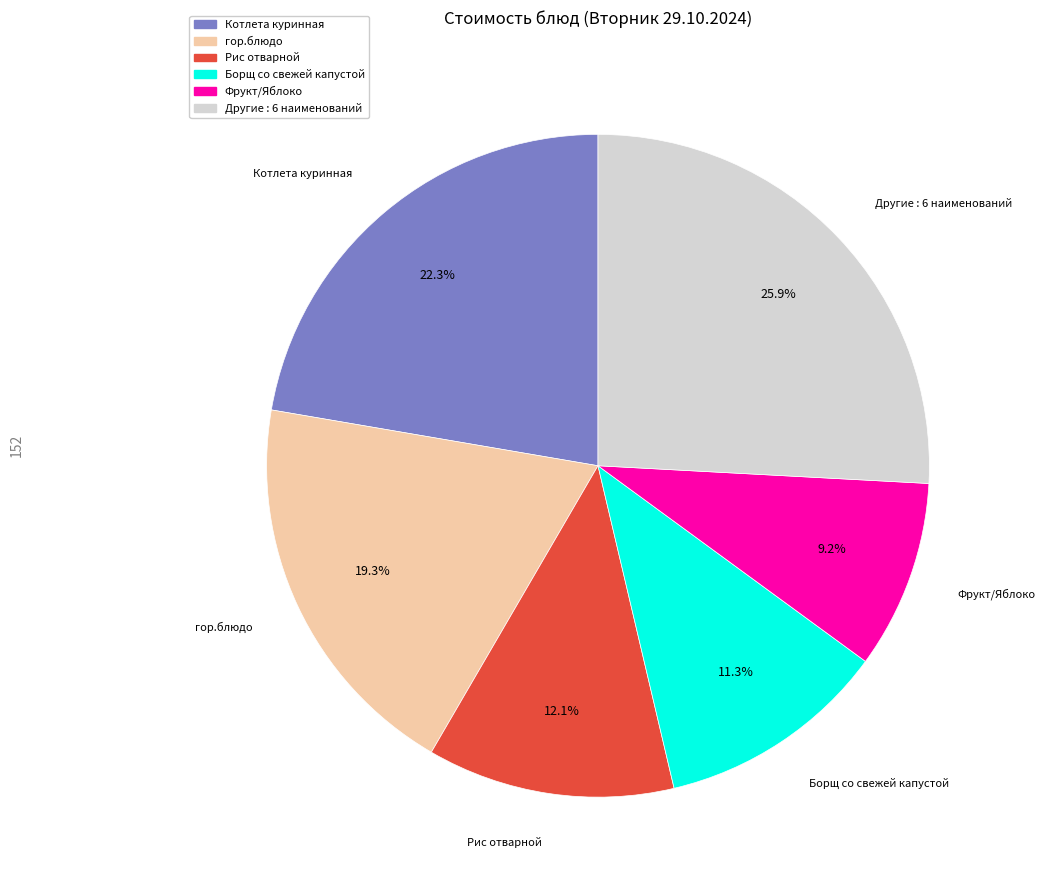

To the nearest percent, what is the average slice percentage?

17%